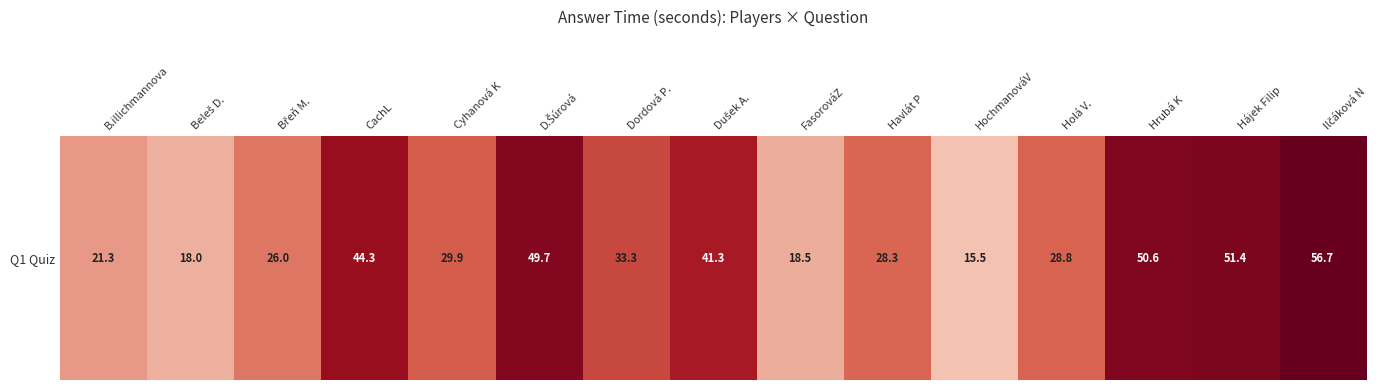

Reading right to left, list all the values displayed in this chart.

56.7	51.4	50.6	28.8	15.5	28.3	18.5	41.3	33.3	49.7	29.9	44.3	26.0	18.0	21.3